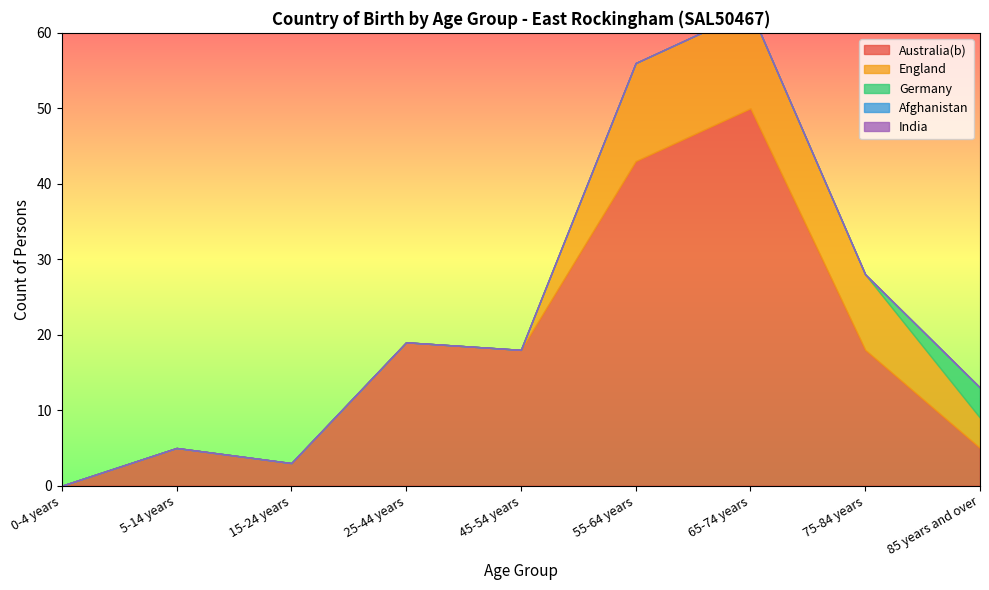

How many values in the England series exceed 0?

4